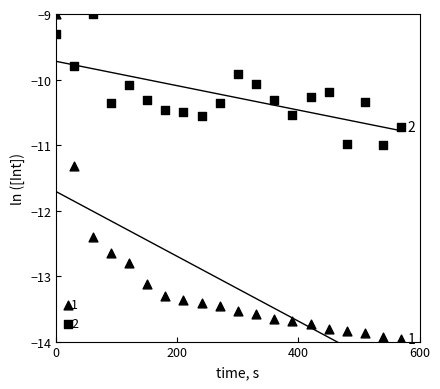

How many points are shown in the scatter plot?

40